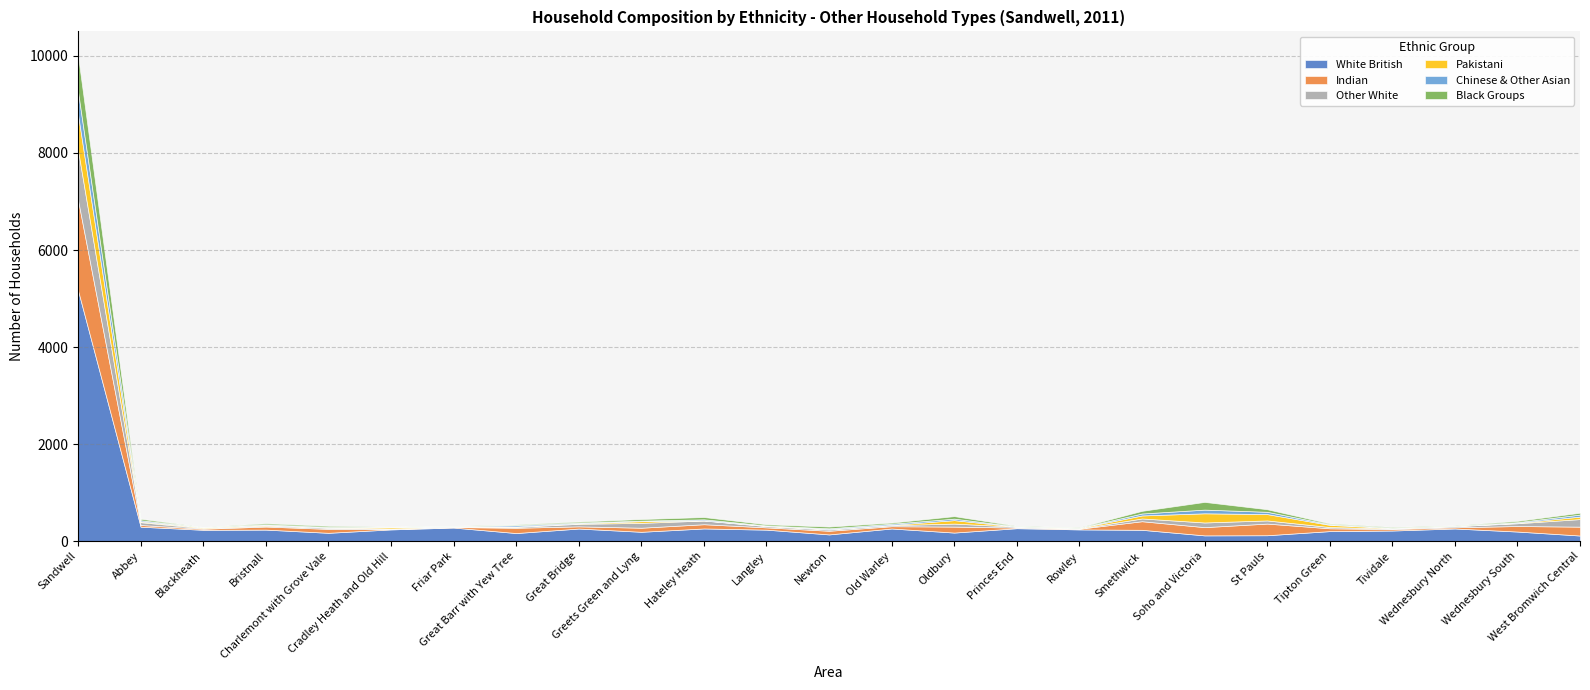

List the labels in order of Pakistani value, largest first.

Sandwell, Soho and Victoria, St Pauls, Oldbury, Smethwick, West Bromwich Central, Tipton Green, Greets Green and Lyng, Cradley Heath and Old Hill, Abbey, Blackheath, Bristnall, Rowley, Great Bridge, Tividale, Great Barr with Yew Tree, Newton, Wednesbury South, Langley, Old Warley, Hateley Heath, Wednesbury North, Charlemont with Grove Vale, Friar Park, Princes End